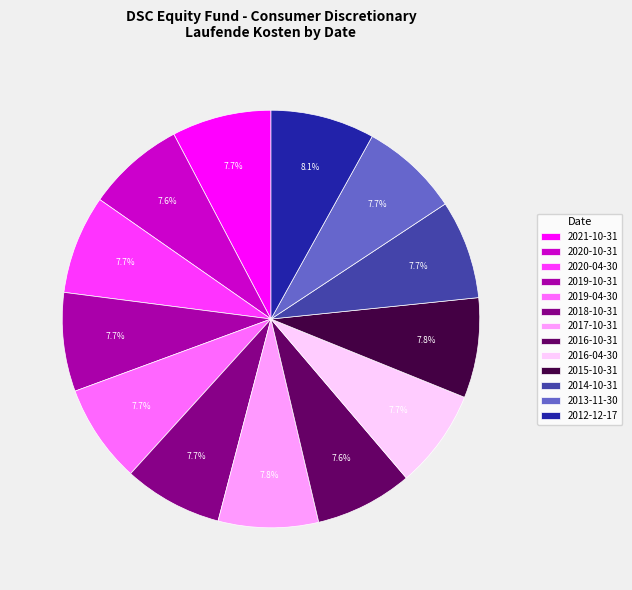

How many slices are in this pie chart?

13